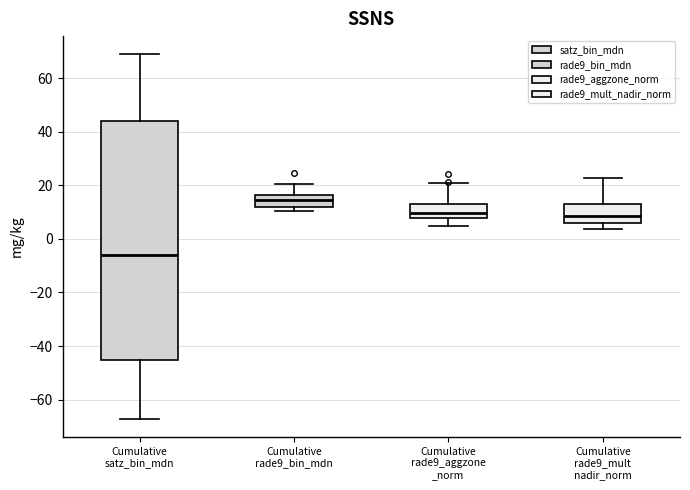

Reading left to right, transcribe this box plot: for each box, give where its median line is, the range the box spans, and where its two whiskers end, as read against the y-axis. The values are not printed on the chart, so give them approximately, as read against the axis.

Cumulative satz_bin_mdn: median -6, box -46 to 44, whiskers -68 to 68
Cumulative rade9_bin_mdn: median 14, box 12 to 16, whiskers 10 to 20
Cumulative rade9_aggzone _norm: median 10, box 8 to 14, whiskers 4 to 20
Cumulative rade9_mult nadir_norm: median 8, box 6 to 14, whiskers 4 to 22